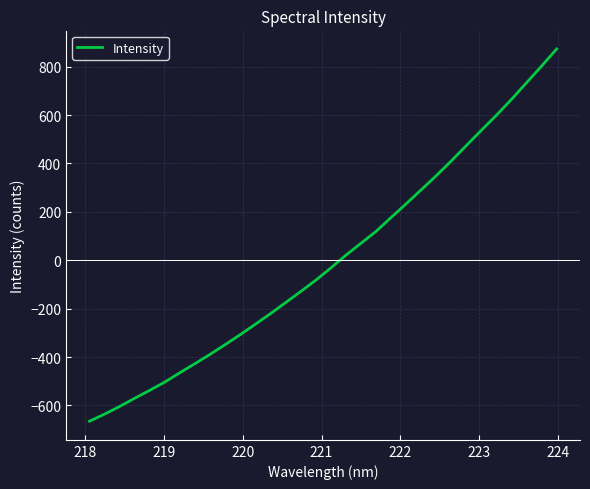

What is the difference between the maximum and minimum values?

1539.0